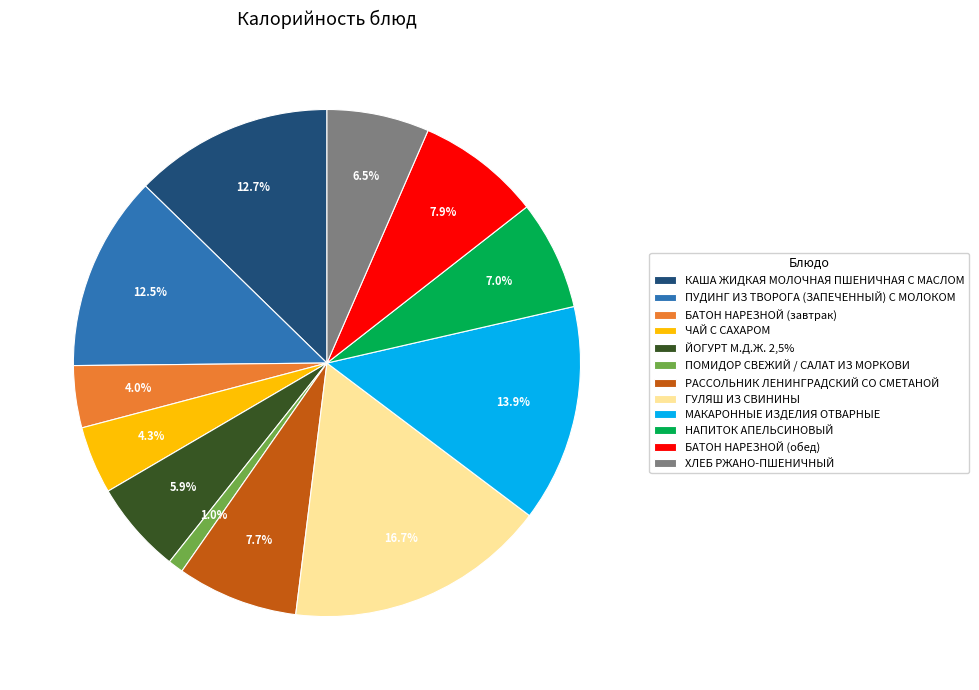

Between БАТОН НАРЕЗНОЙ (обед) and НАПИТОК АПЕЛЬСИНОВЫЙ, which is larger?

БАТОН НАРЕЗНОЙ (обед)